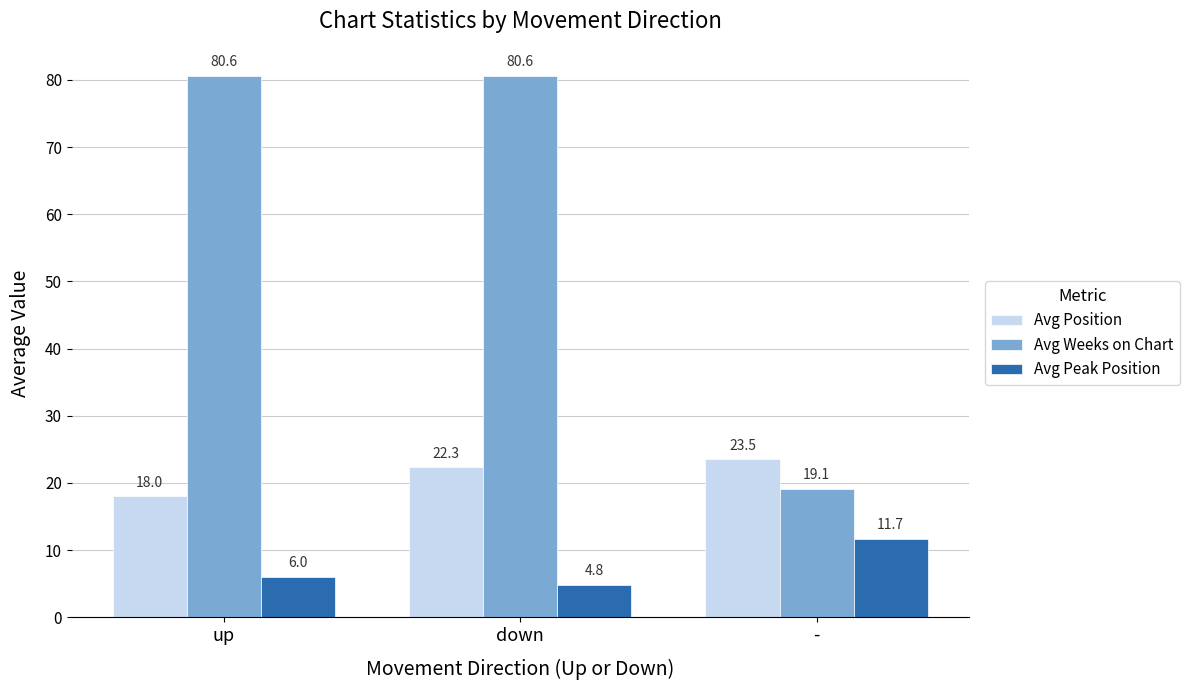

What is the label of the 3rd bar from the left?

-